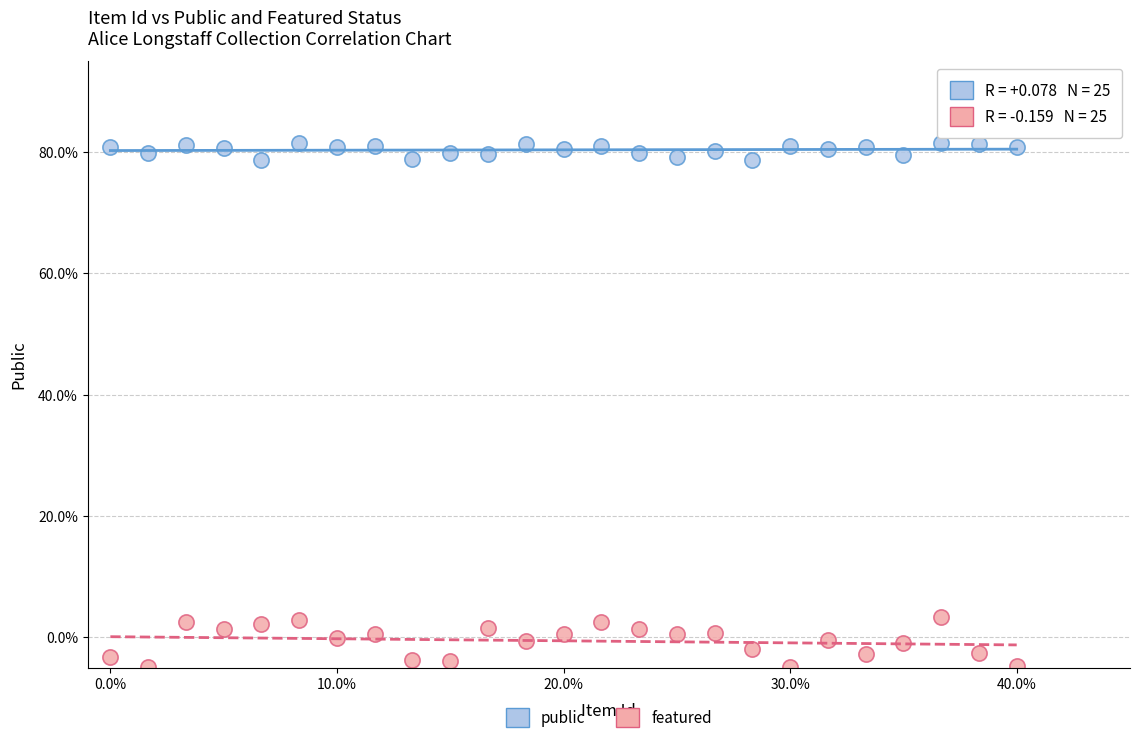

Which series contains the lowest Y value?

featured